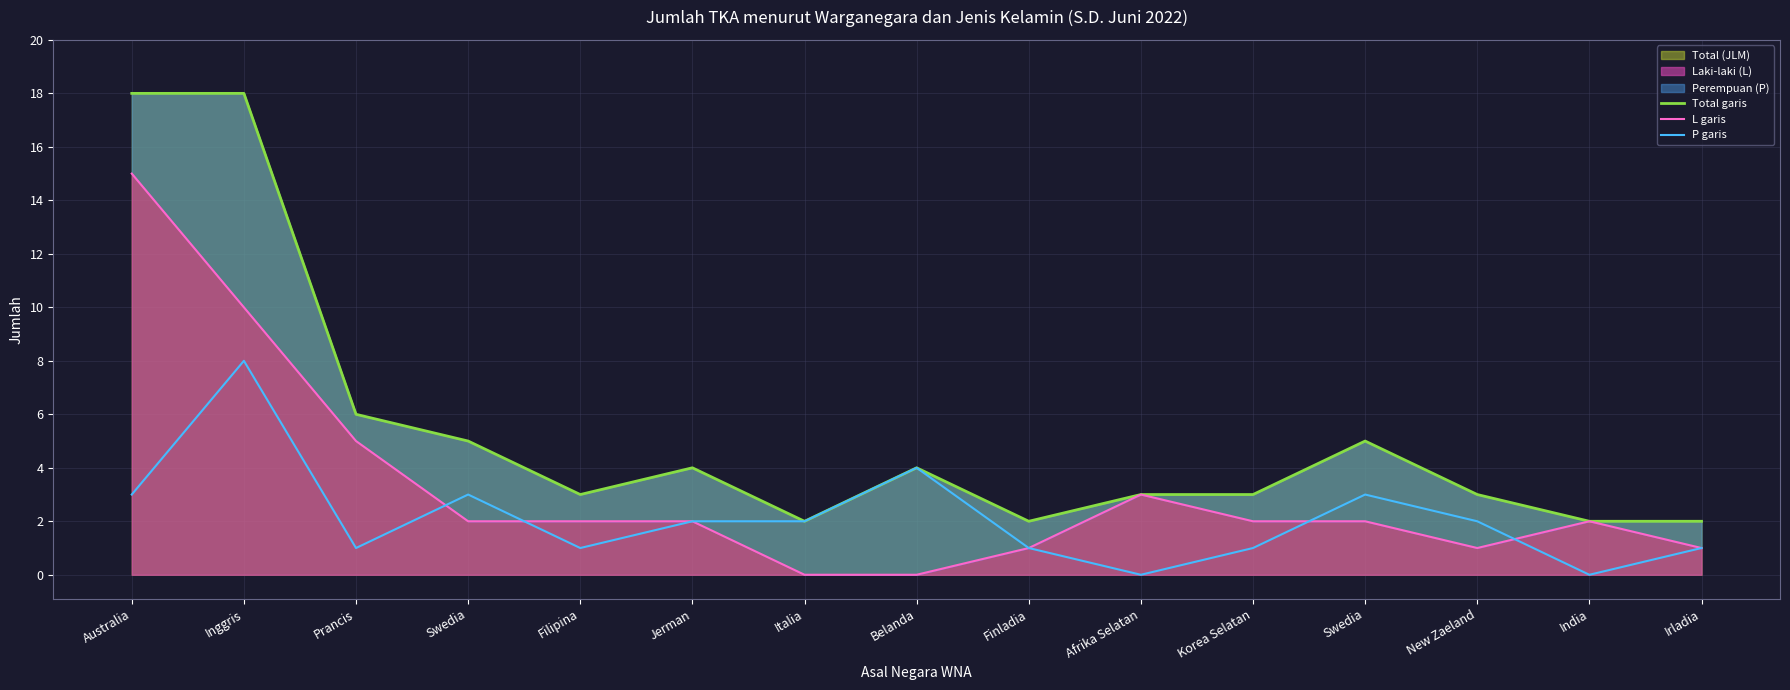

What is the average value of the P garis series?

2